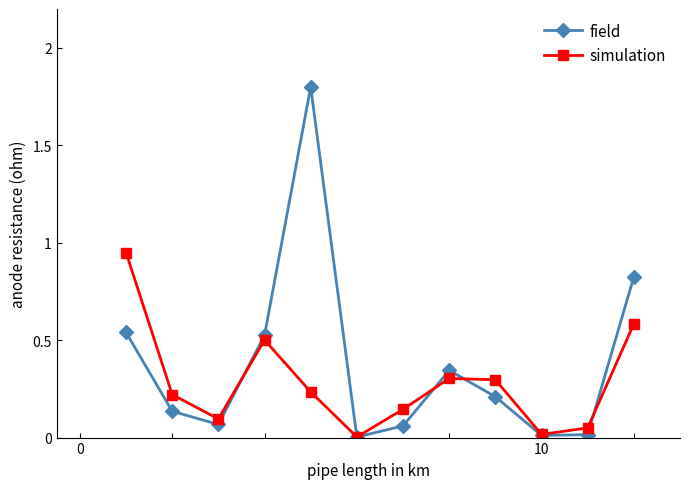

True or false: field has more than 2 interior local peaks.

False